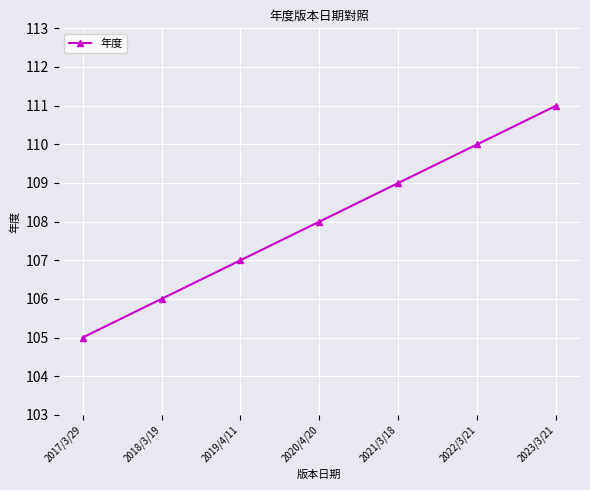

At which category does the chart reach its peak across all series?

2023/3/21